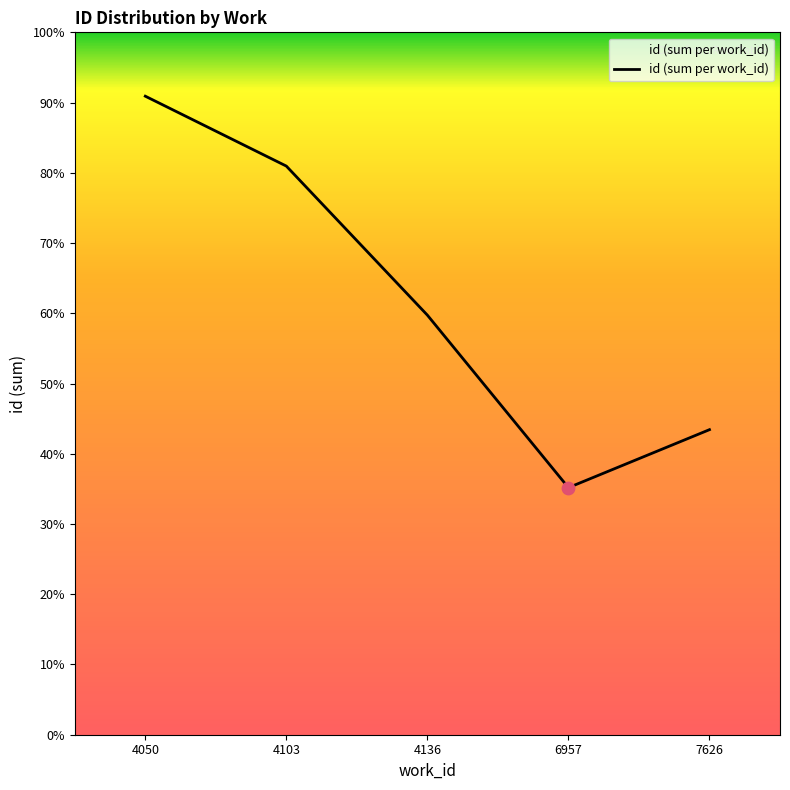

What is the ratio of the value at 4103 to the value at 6957?

2.3